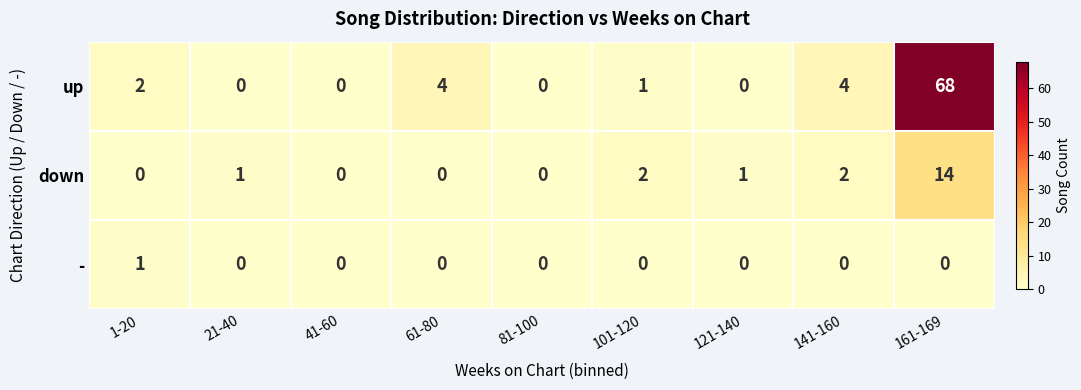

What is the difference between the highest and lowest values at 61-80?

4